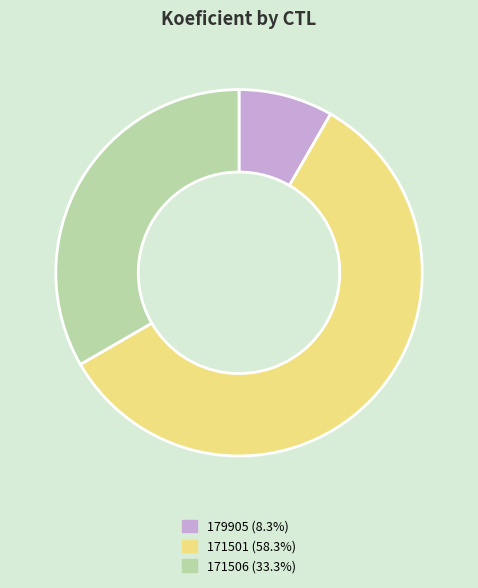

Does 171501 (58.3%) account for over 50% of the chart?

Yes